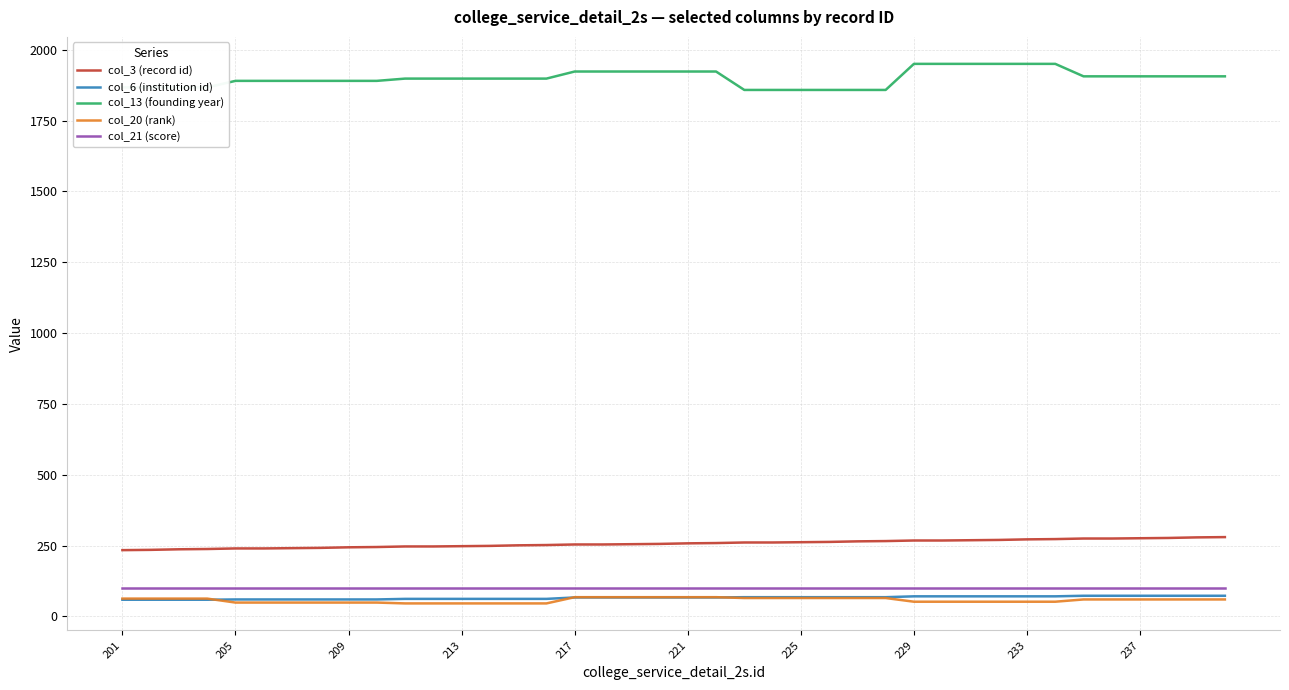

Which series has the widest spread of values?

col_13 (founding year)